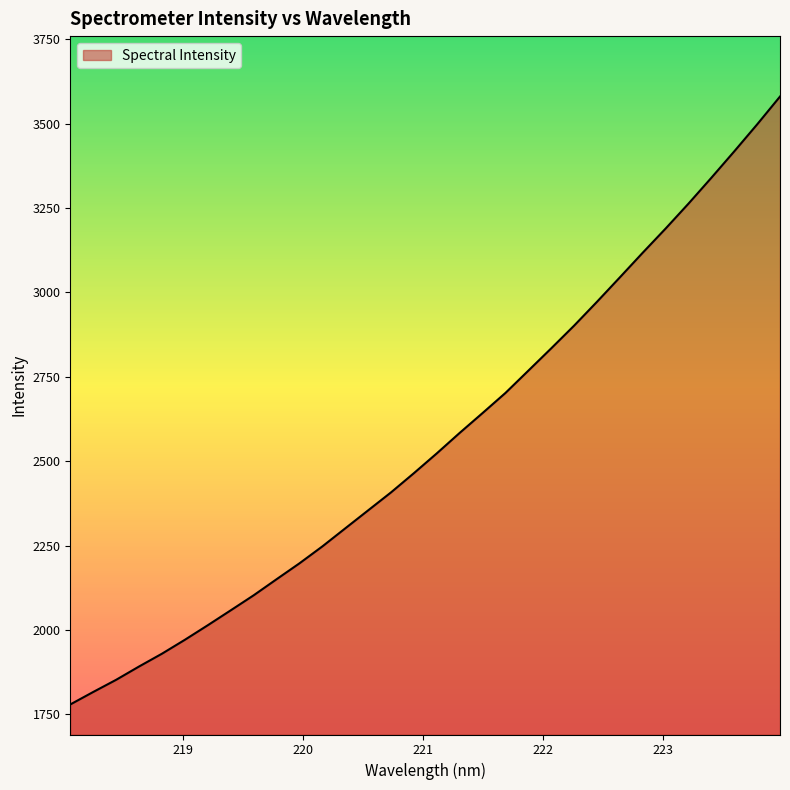

What is the minimum value shown in the chart?

1779.6